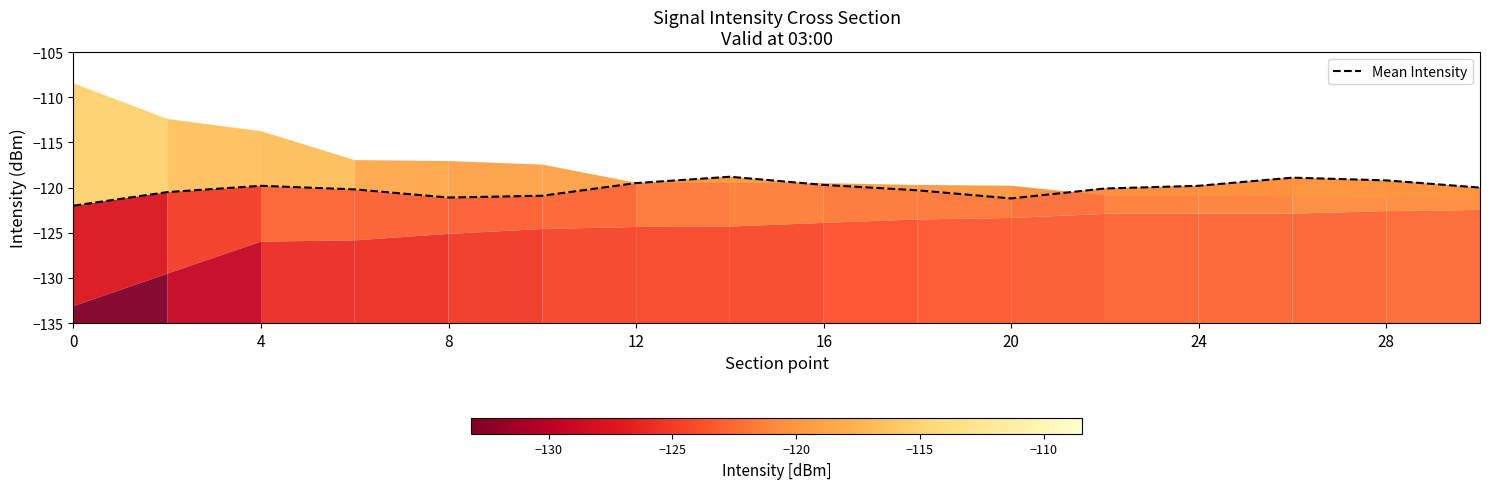

What is the greatest value displayed?

-118.8